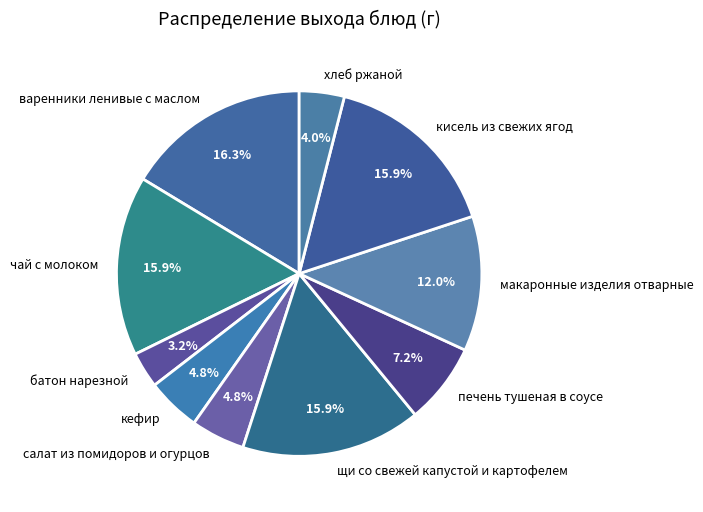

How many segments does this pie chart have?

10